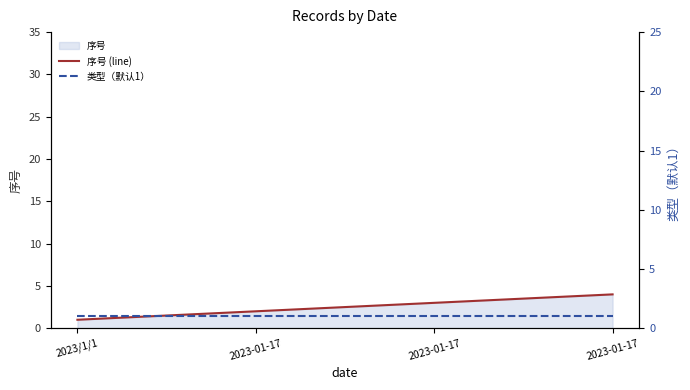

Which category has the lowest value across all series?

2023/1/1